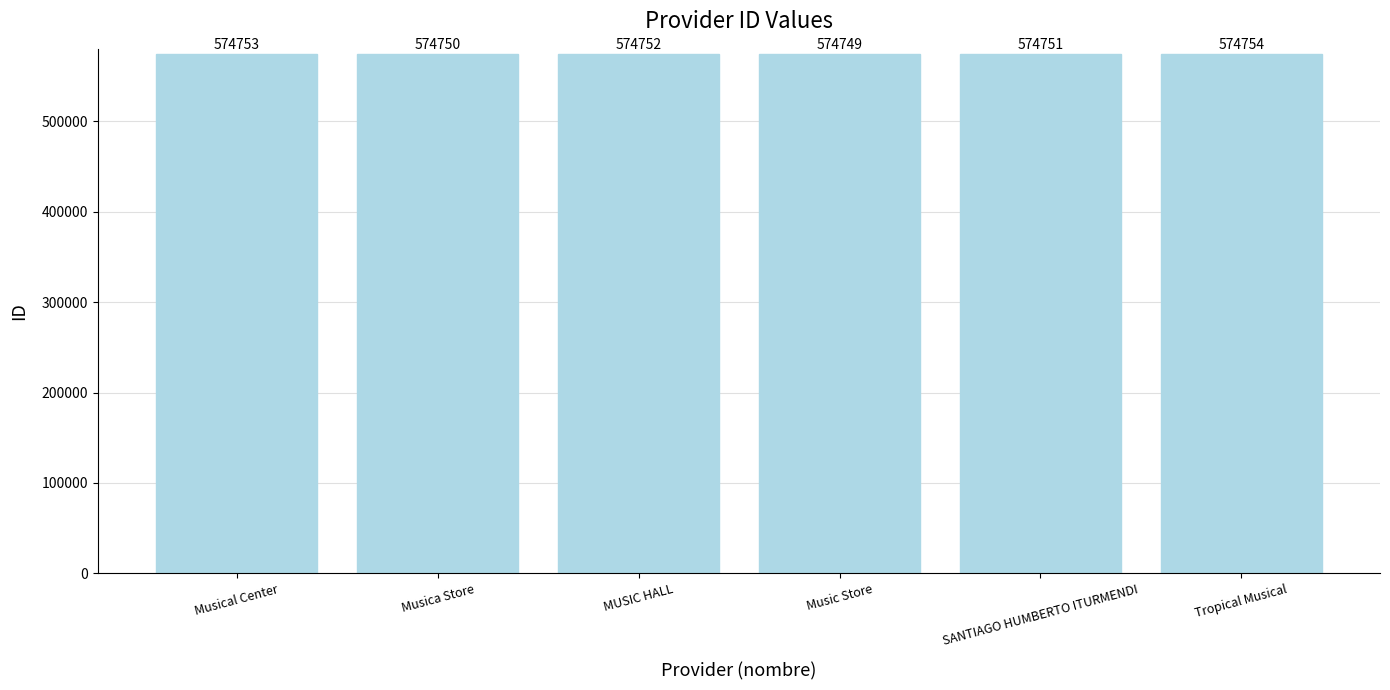

At which category does the chart reach its minimum across all series?

Music Store